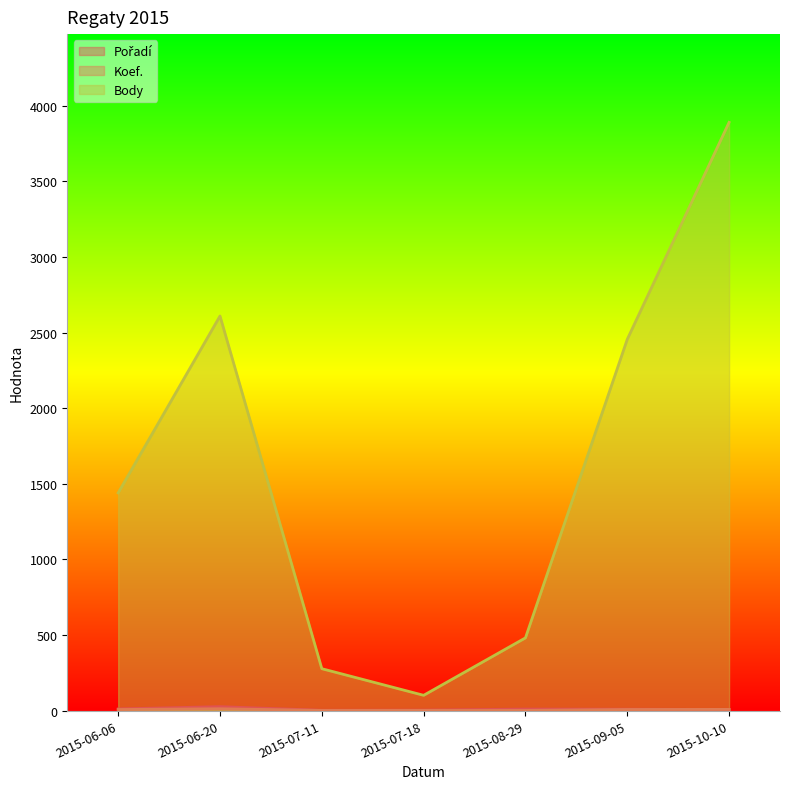

Where is Pořadí nearest to the value 14?

2015-06-06